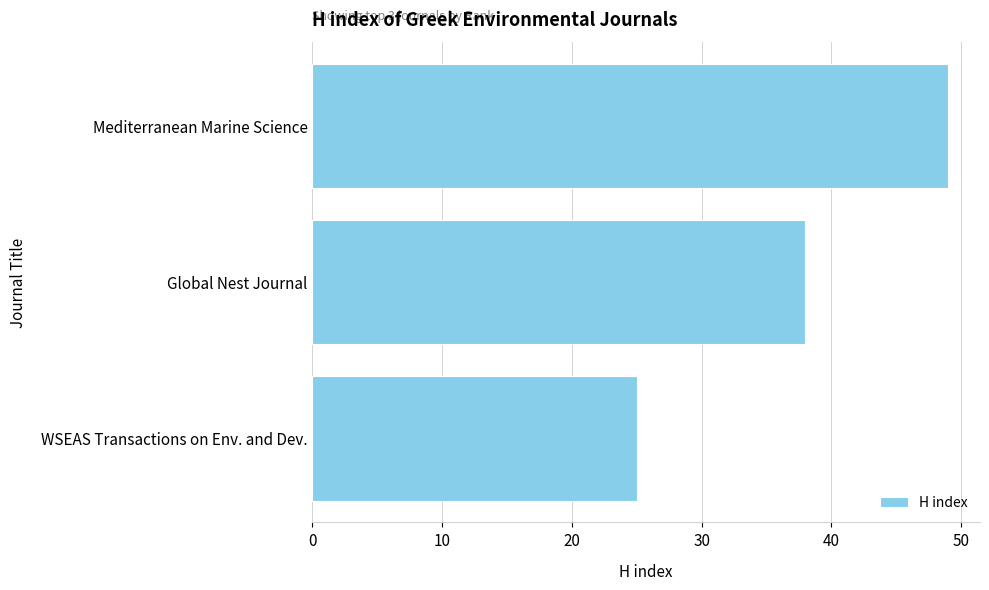

What is the ratio of the value at Global Nest Journal to the value at Mediterranean Marine Science?

0.8